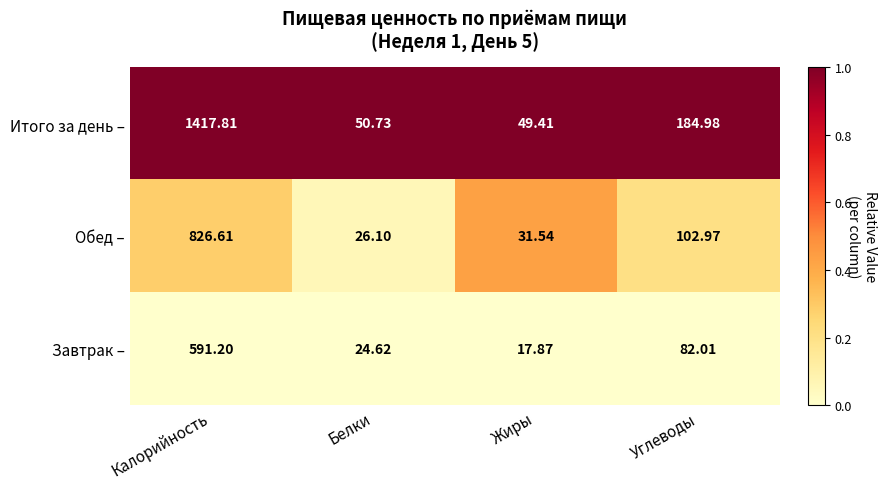

At which label is Обед – closest to 426?

Углеводы